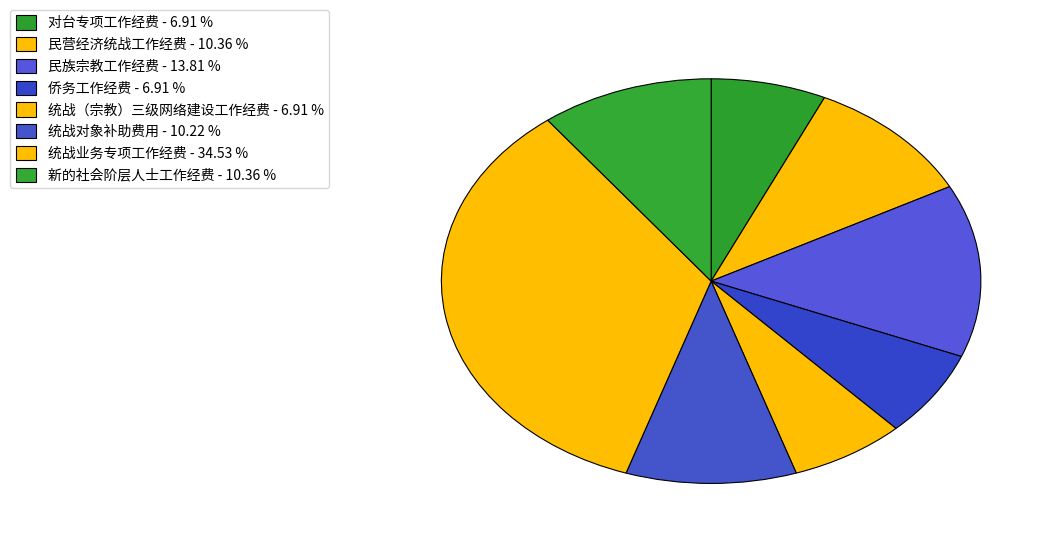

How many segments does this pie chart have?

8